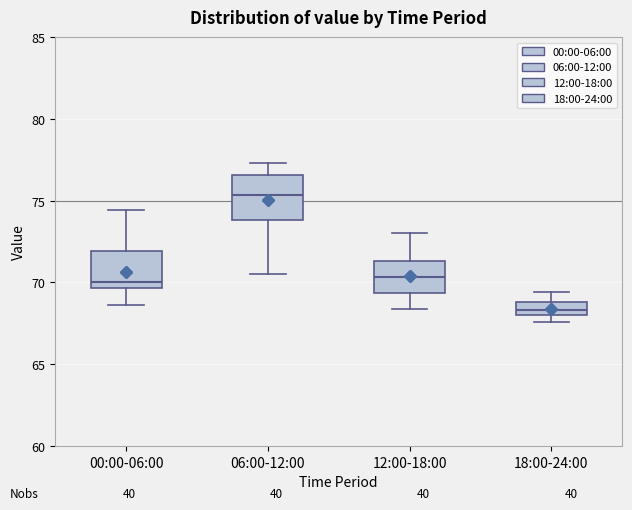

Reading left to right, read every box against the y-axis: the position of its median line, the range the box covers, and the ends of its whiskers. The values are not printed on the chart, so give them approximately, as read against the axis.

00:00-06:00: median 70.0, box 69.5 to 72.0, whiskers 68.5 to 74.5
06:00-12:00: median 75.5, box 74.0 to 76.5, whiskers 70.5 to 77.5
12:00-18:00: median 70.5, box 69.5 to 71.5, whiskers 68.5 to 73.0
18:00-24:00: median 68.5, box 68.0 to 69.0, whiskers 67.5 to 69.5